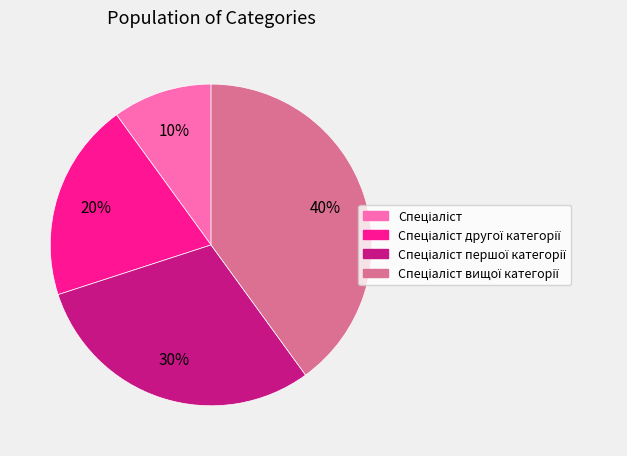

To the nearest percent, what is the average slice percentage?

25%